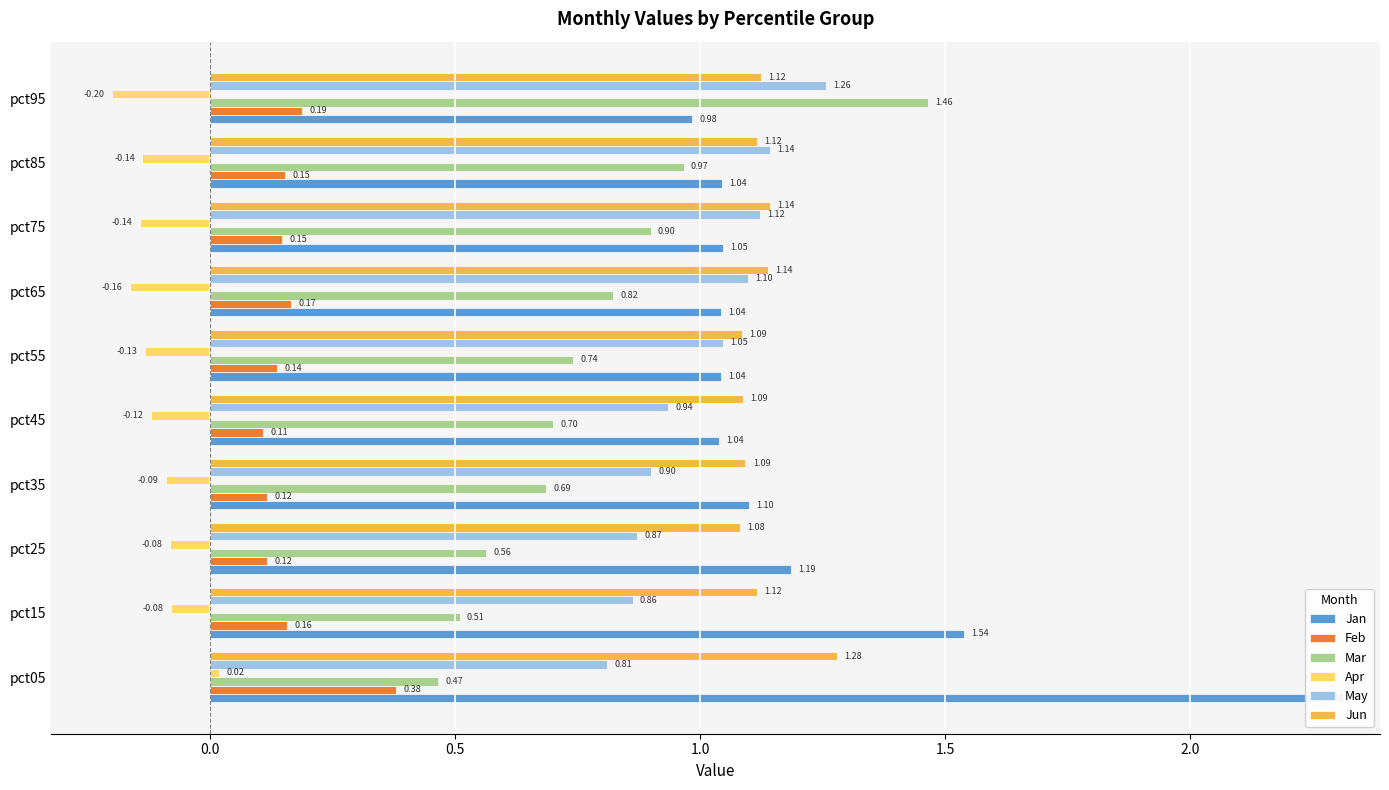

Are the bars horizontal?

Yes